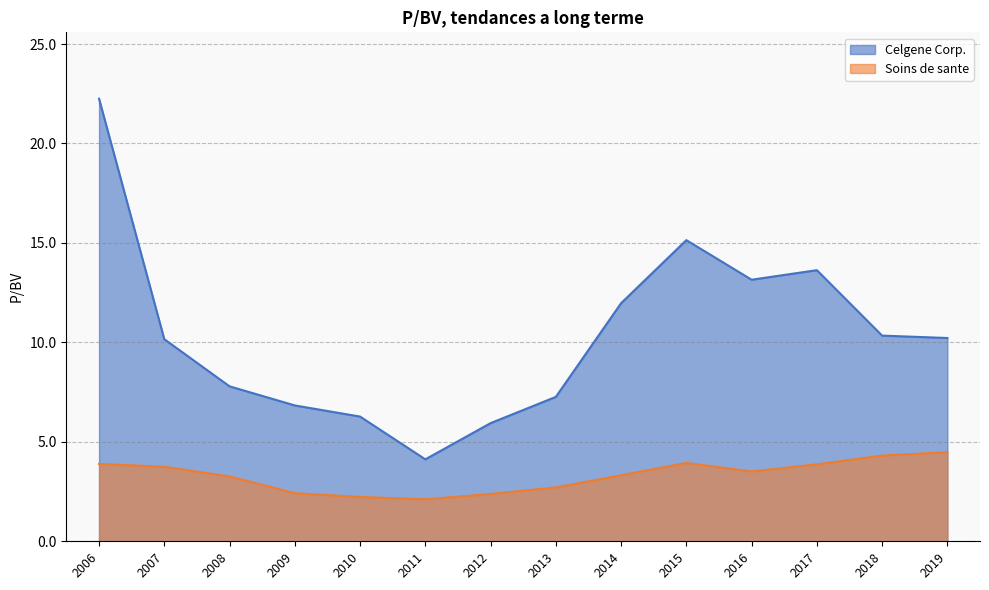

The Soins de sante series shows 3.8 at 2007. True or false?

True